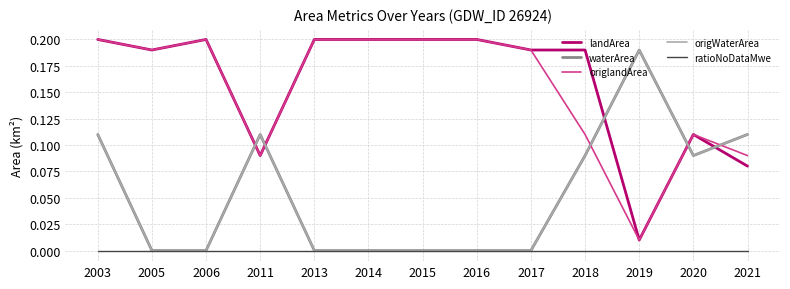

Does the chart display data point markers on the line(s)?

No